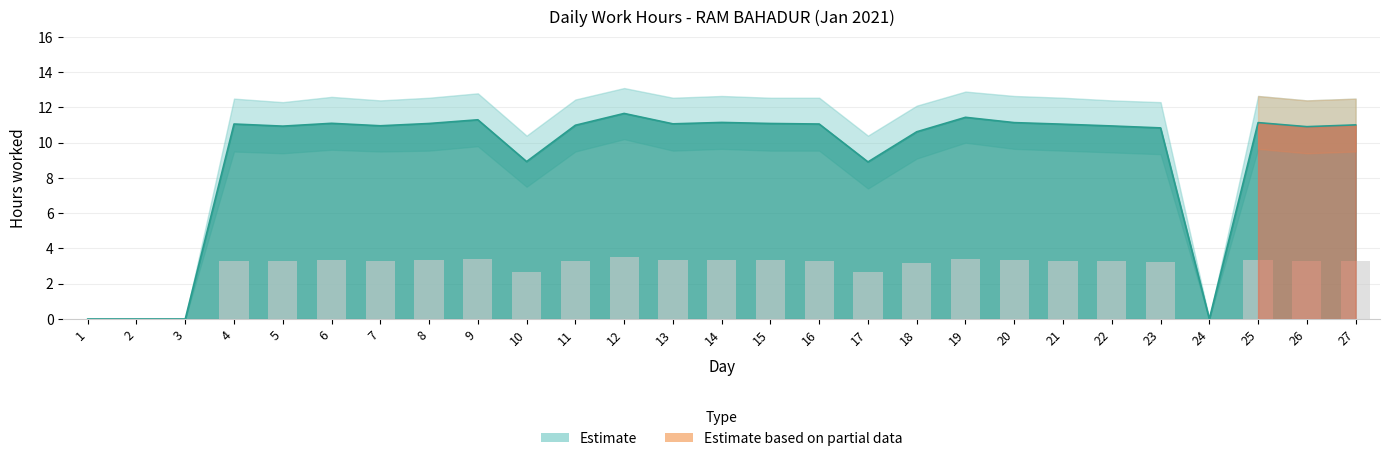

How many positive values does the Low_upper series have?

23